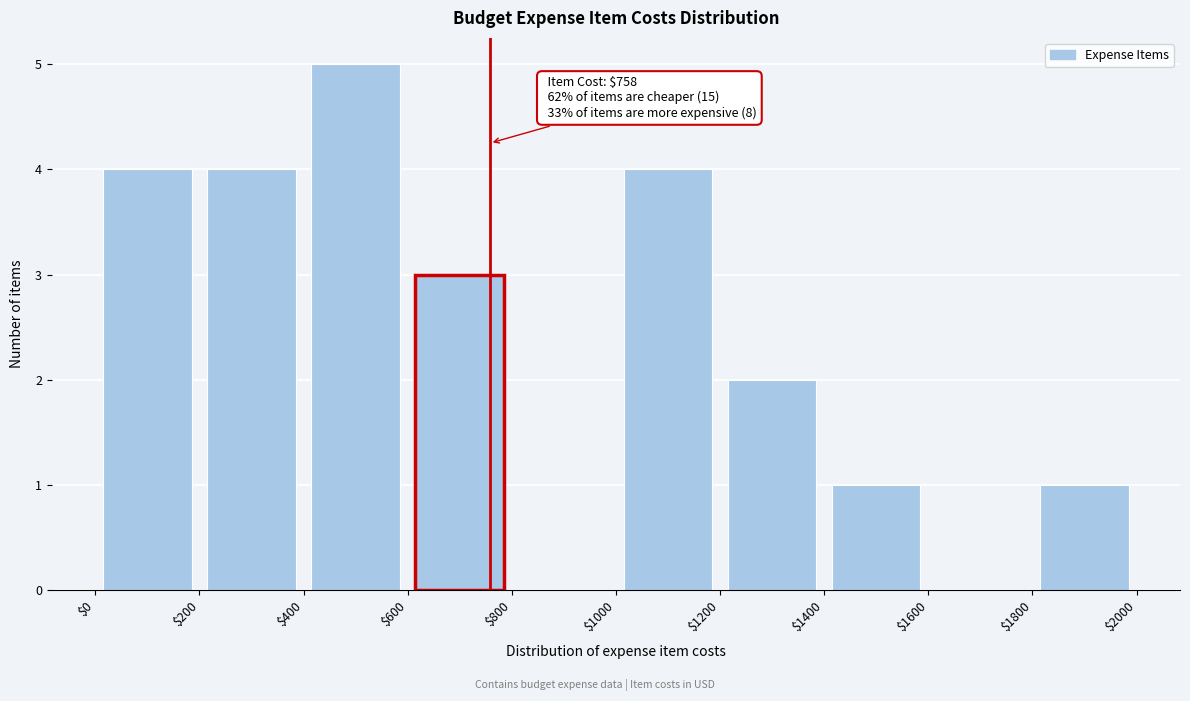

Over which range of the x-axis is the bar tallest?

$400 to $600